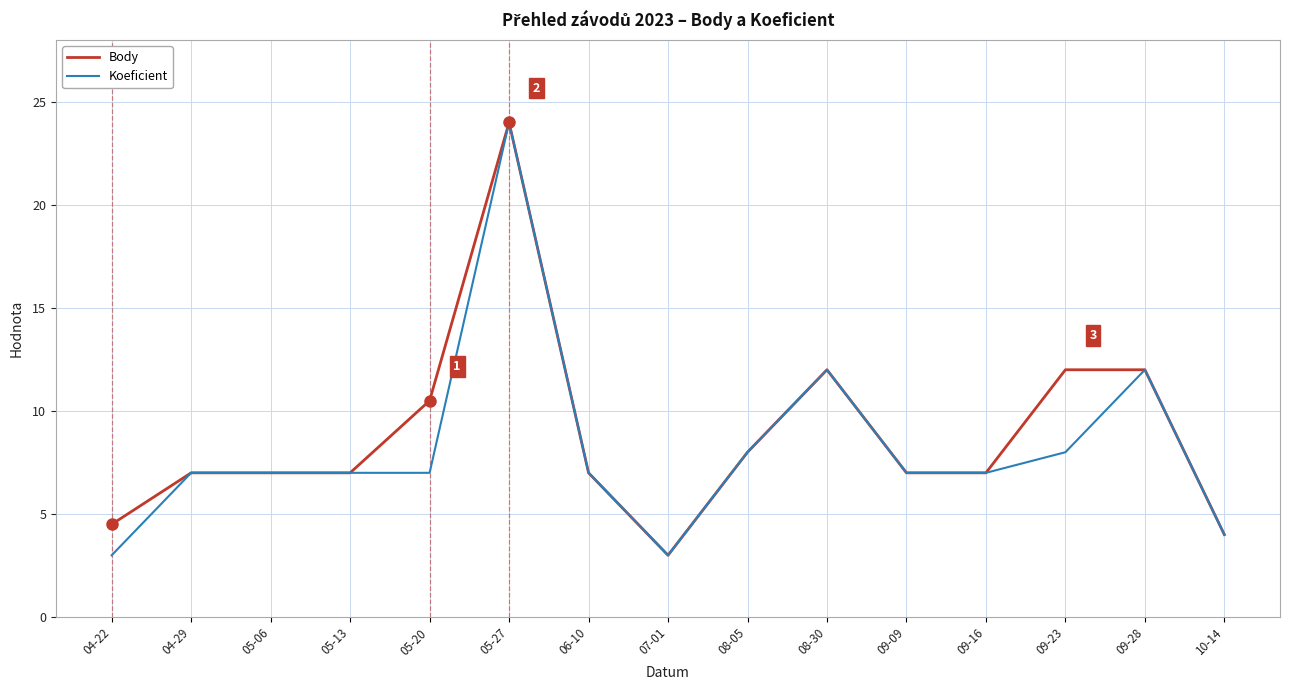

What is the total value across all series at 08-30?

24.0